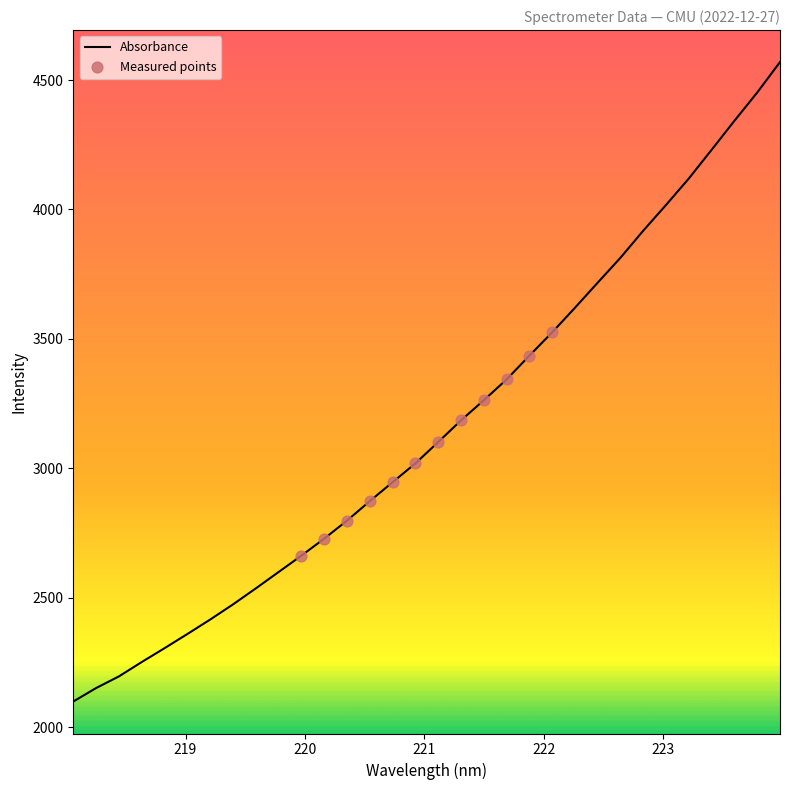

What is the difference between the maximum and minimum values?

2470.3